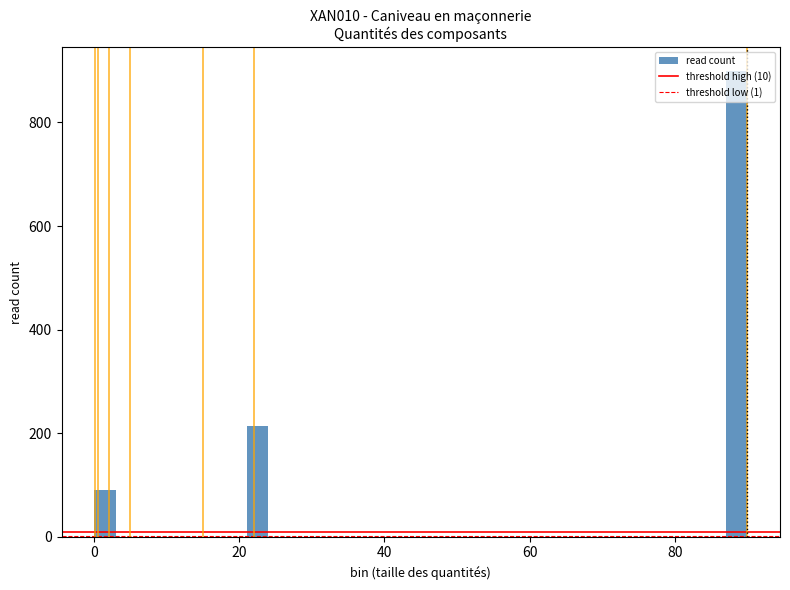

Around what value on the x-axis is the tallest bar? Give the approximate position of its centre, as read against the axis.

88